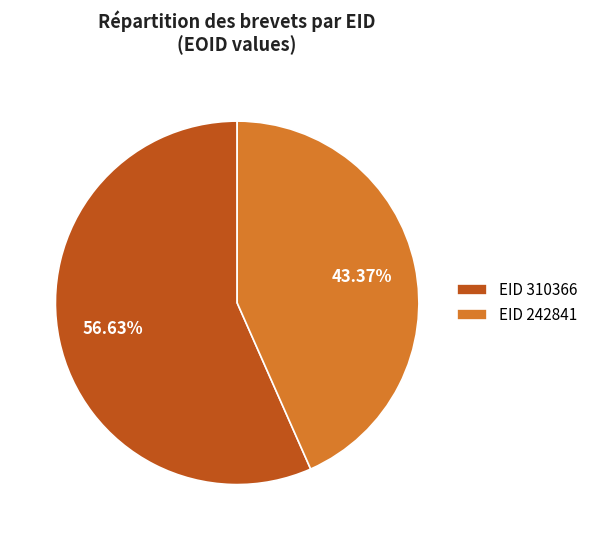

How many segments does this pie chart have?

2